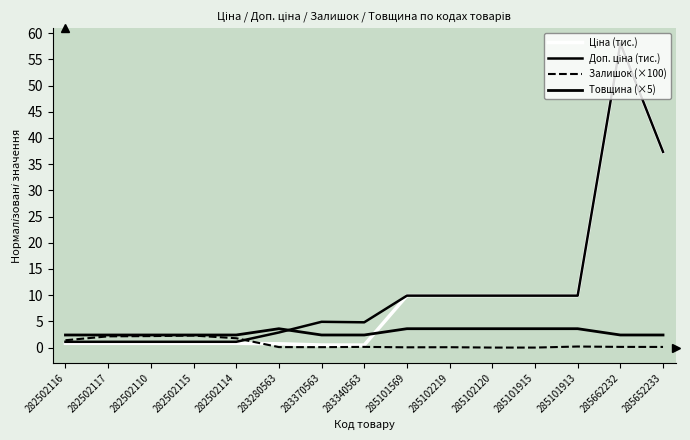

Does the chart display data point markers on the line(s)?

No